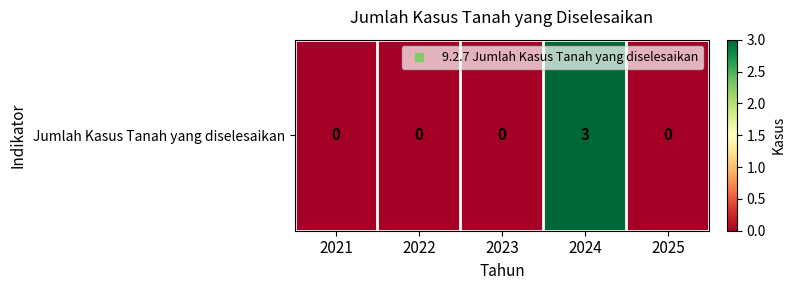

True or false: the data shows -1 at 2022.

False